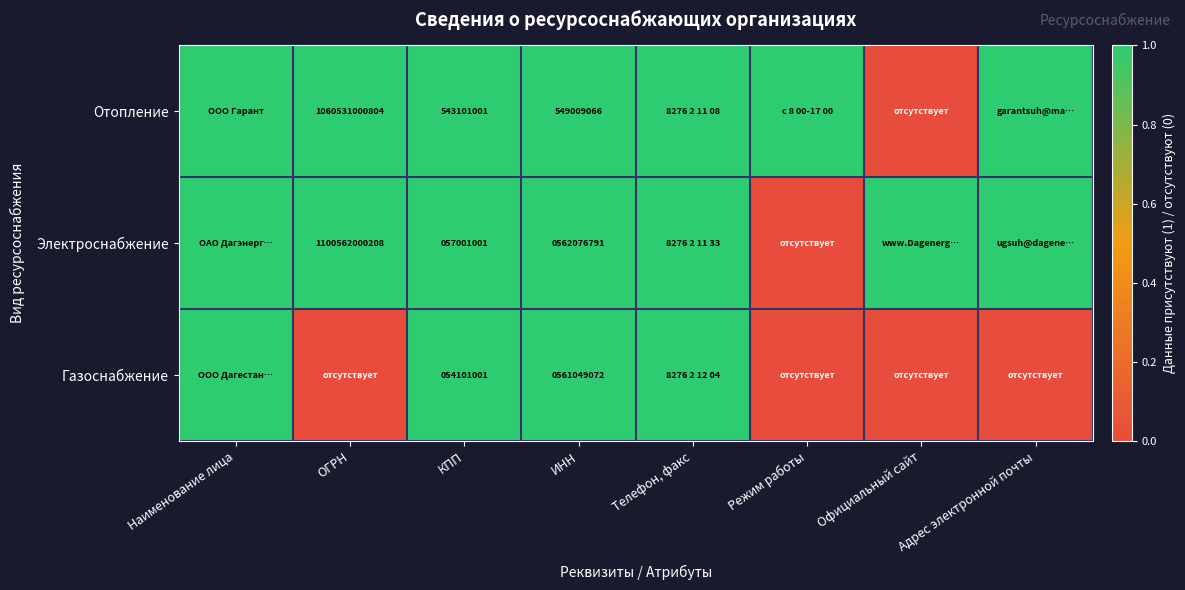

Is it true that Электроснабжение equals 1647978565422 at ОГРН?

False